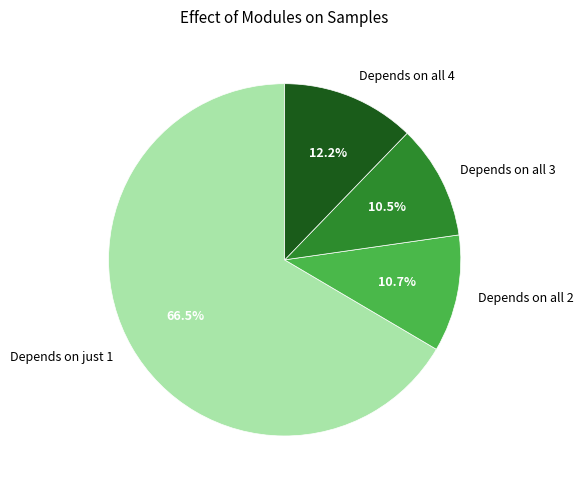

What is the ratio of the value at Depends on just 1 to the value at Depends on all 2?

6.2